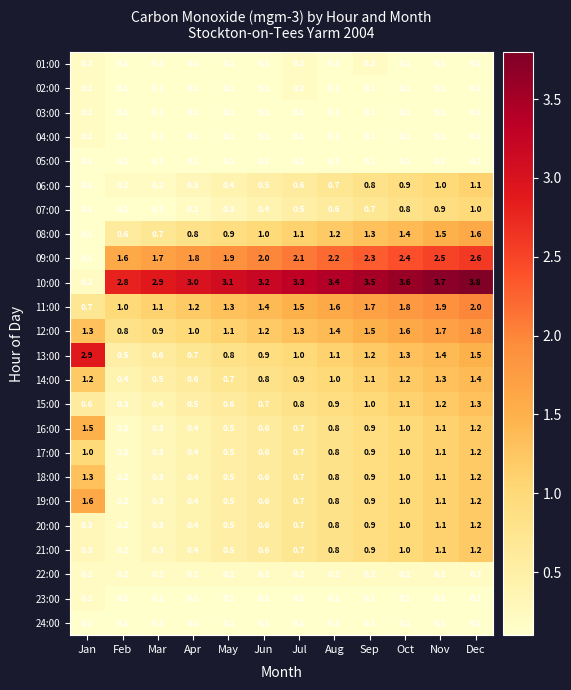

Which series has the largest total across all categories?

10:00